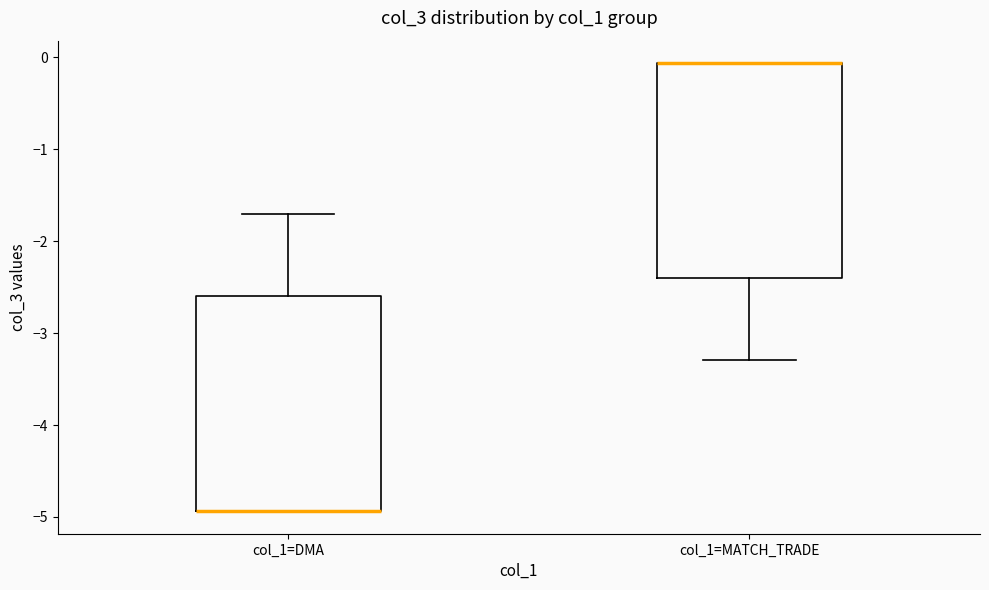

Reading left to right, read every box against the y-axis: the position of its median line, the range the box covers, and the ends of its whiskers. The values are not printed on the chart, so give them approximately, as read against the axis.

col_1=DMA: median -4.9 (drawn on the box's lower edge), box -4.9 to -2.6, whiskers -4.9 to -1.7
col_1=MATCH_TRADE: median -0.1 (drawn on the box's upper edge), box -2.4 to -0.1, whiskers -3.3 to -0.1